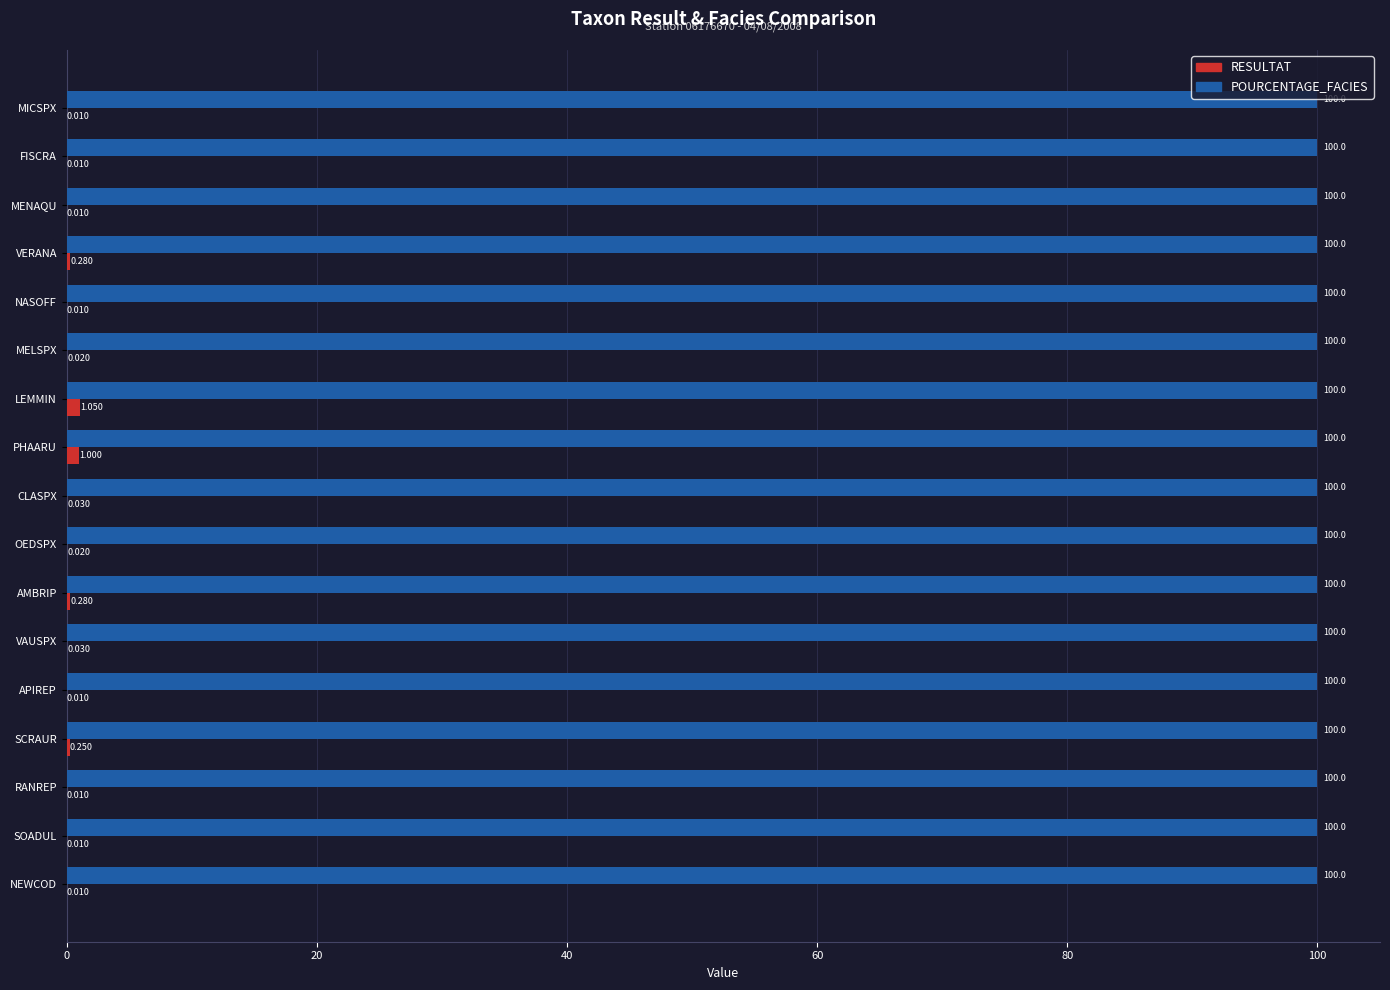

Which series changed the most between NASOFF and VAUSPX?

RESULTAT